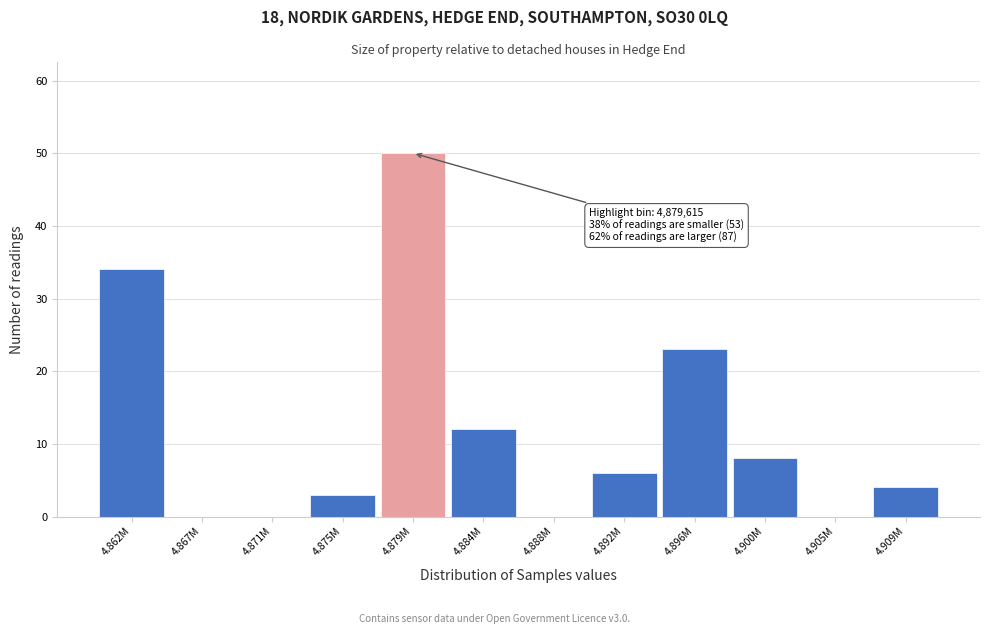

Reading left to right, what are all the values shown in this chart?

4.862M=34	4.867M=0	4.871M=0	4.875M=3	4.879M=50	4.884M=12	4.888M=0	4.892M=6	4.896M=23	4.900M=8	4.905M=0	4.909M=4